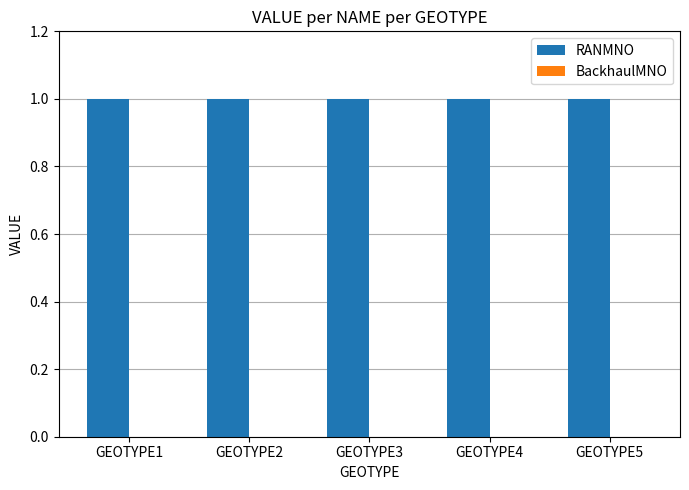

Rank the series by their maximum value, from highest to lowest.

RANMNO, BackhaulMNO